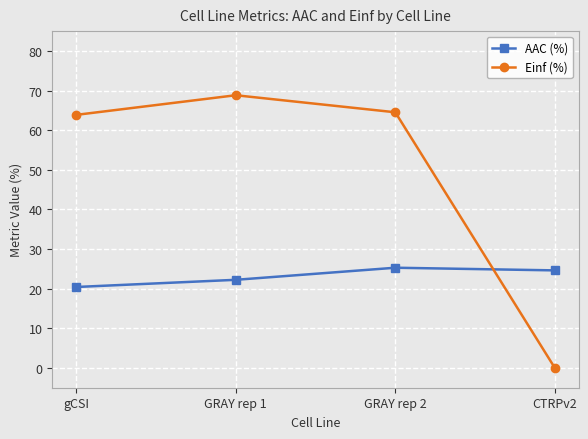

What is the sum of the Einf (%) values at GRAY rep 1 and gCSI?

132.7